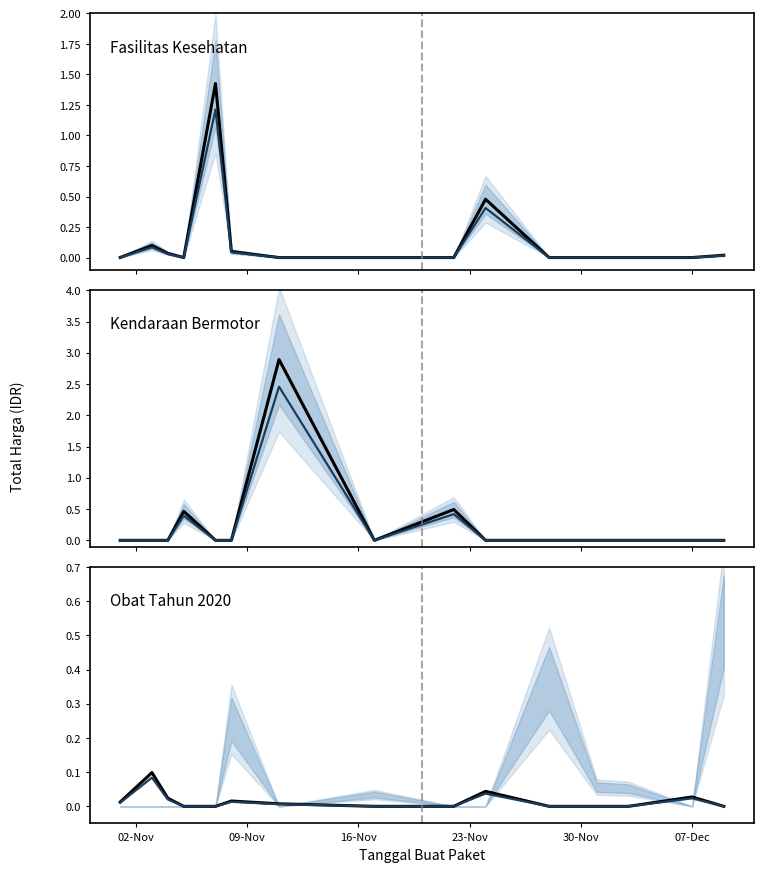

Between which two adjacent categories do Kendaraan Bermotor (trend) and Fasilitas Kesehatan (trend) first intersect?

16-Nov and 23-Nov